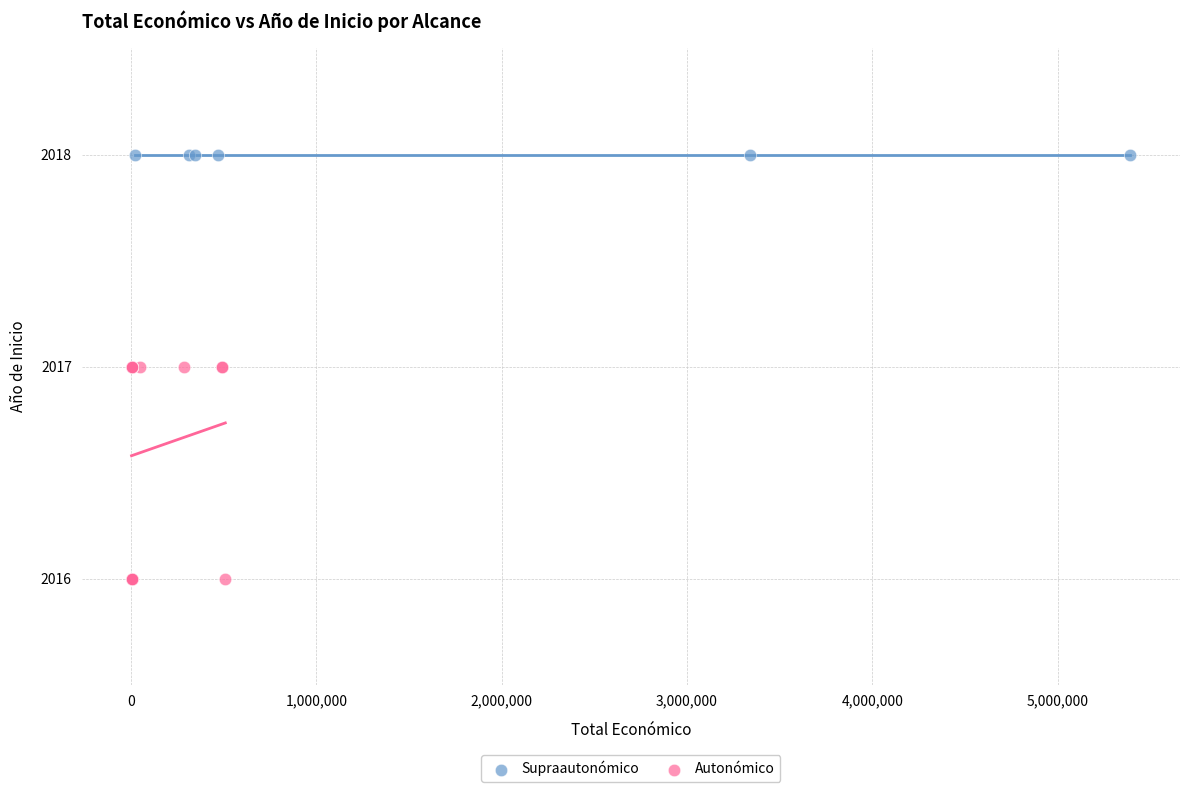

Which series contains the highest Y value?

Supraautonómico